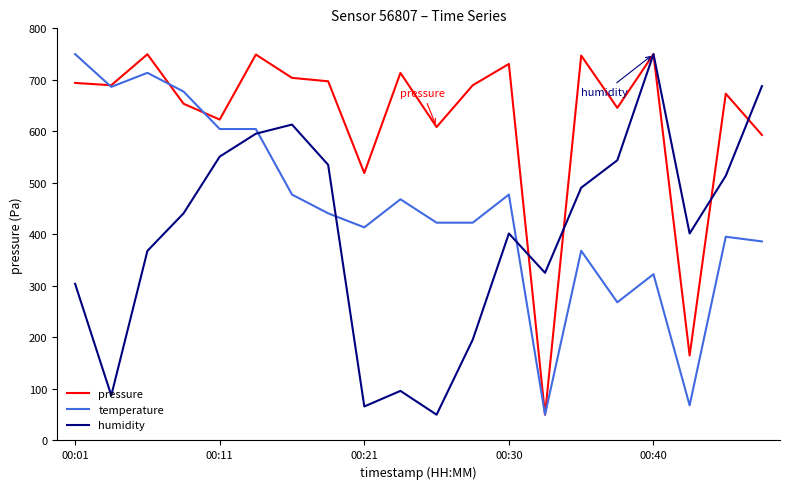

After their last crossing, which series has the higher values: humidity or temperature?

humidity